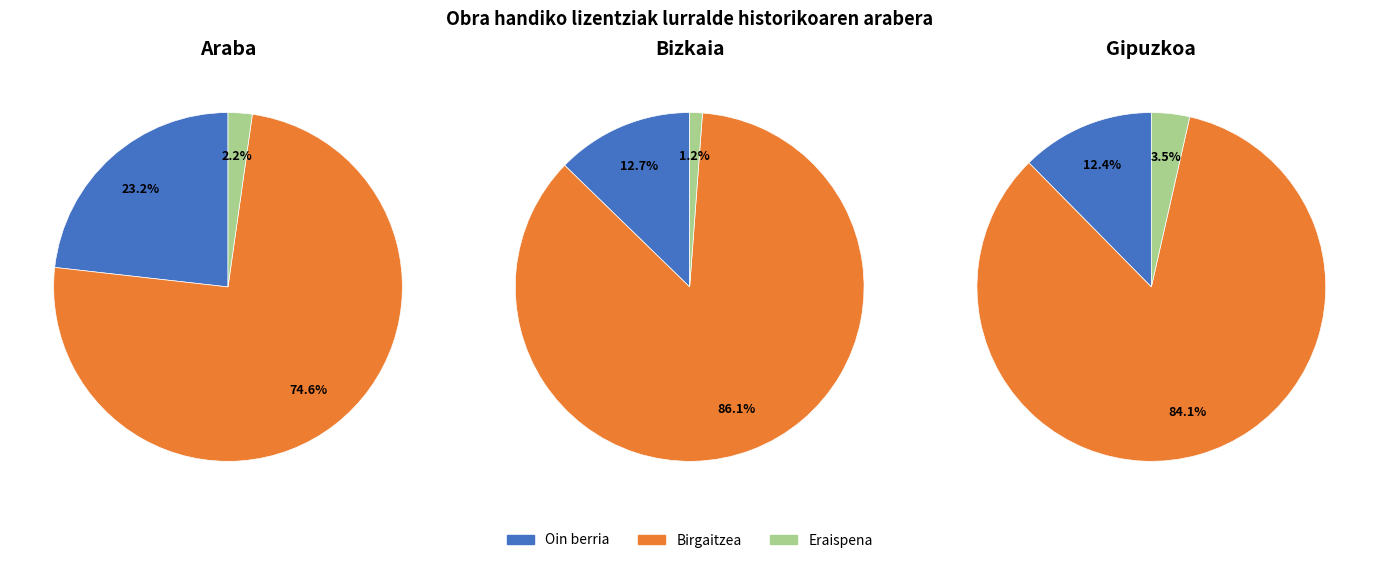

Do Bizkaia and Araba together represent more than half of the pie?

Yes